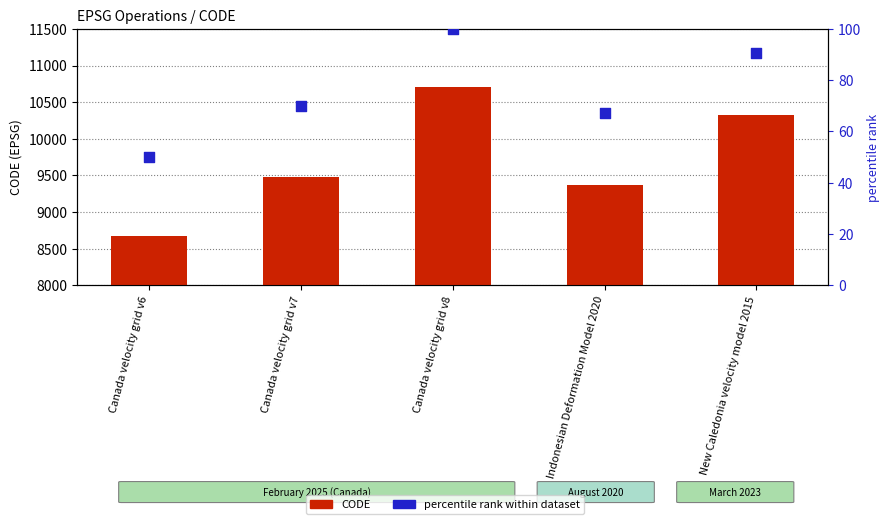

At which category is the sum across all series the highest?

Canada velocity grid v8